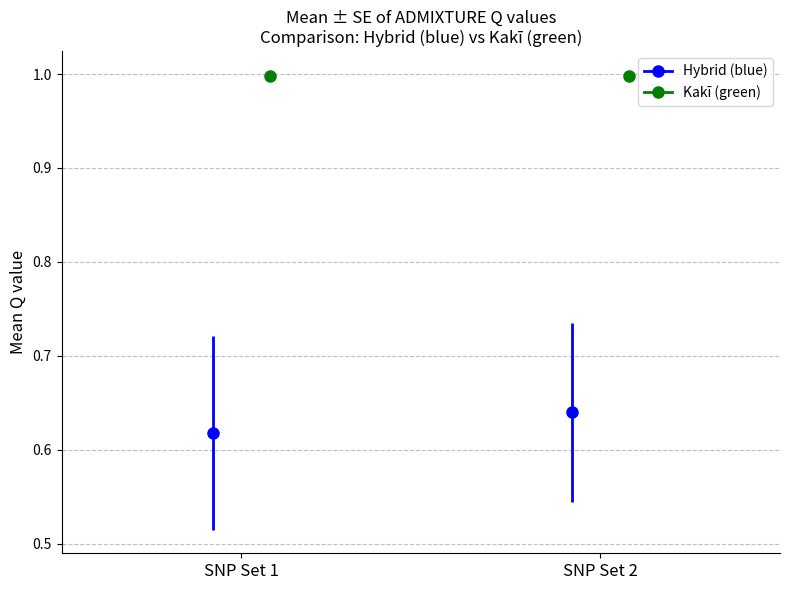

What position from the left is SNP Set 1?

1